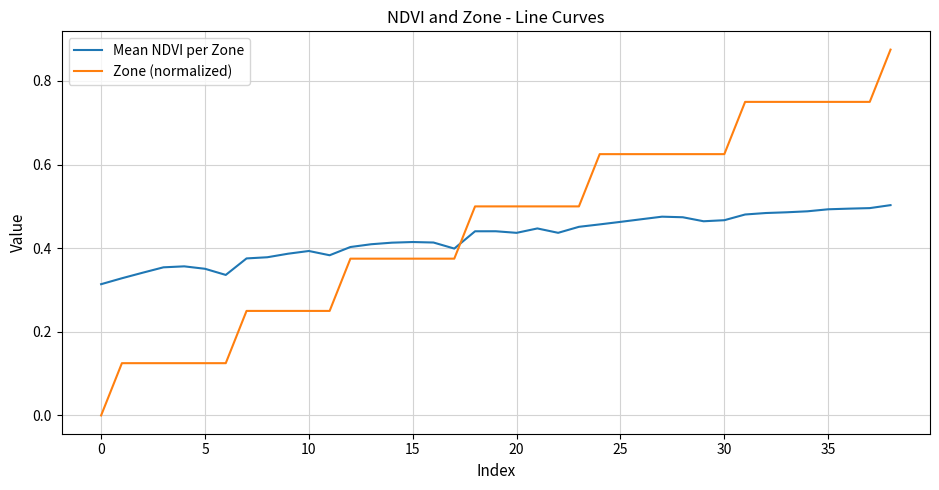

Which series ends up on top after the final intersection of Mean NDVI per Zone and Zone (normalized)?

Zone (normalized)